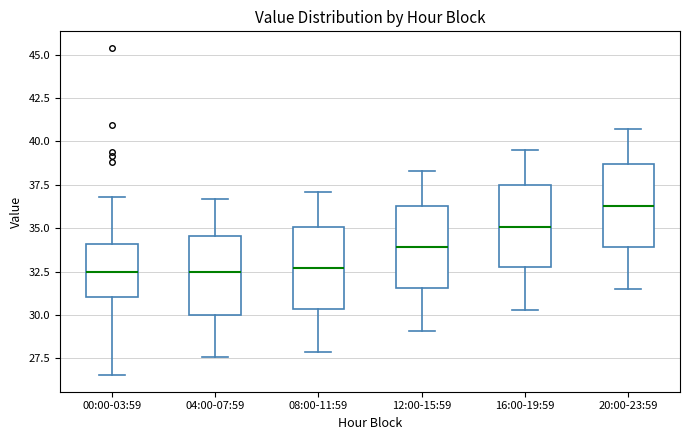

Which box has the highest median line?

20:00-23:59